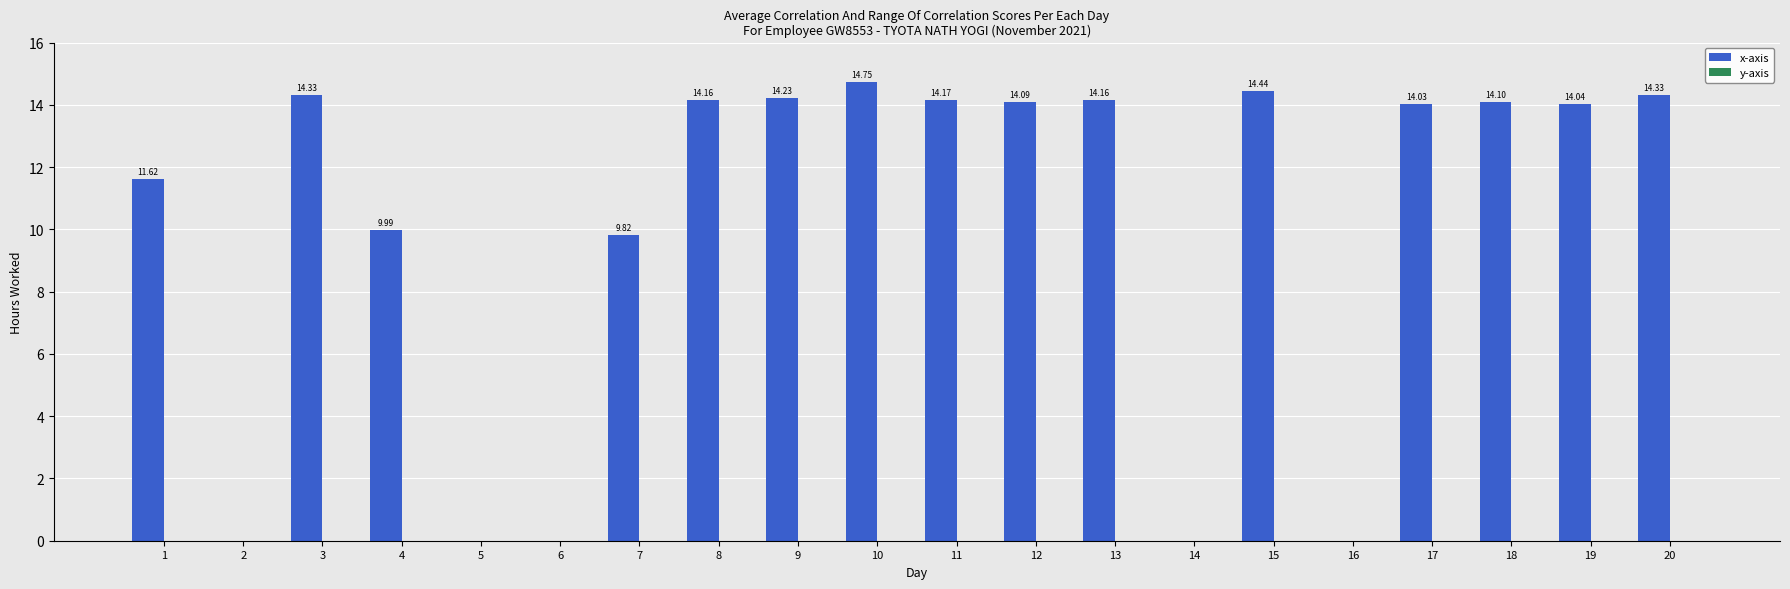

What is the sum of all values?

202.3